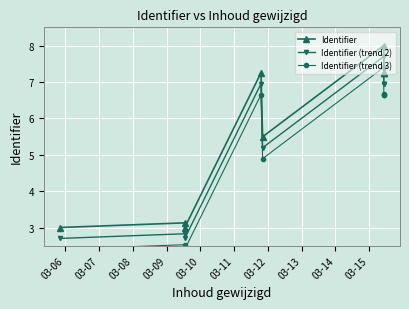

What is the sum of the Identifier (trend 2) values at 03-12 and 03-14?

13.9